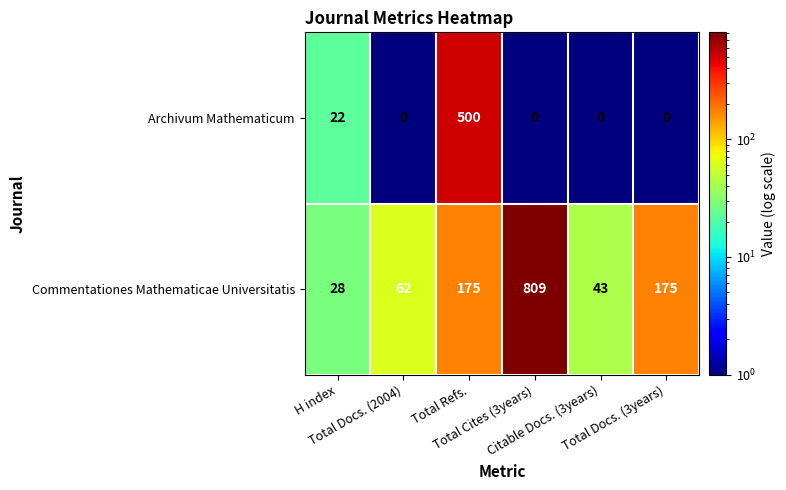

Which series changed the most between H index and Total Docs. (2004)?

Commentationes Mathematicae Universitatis